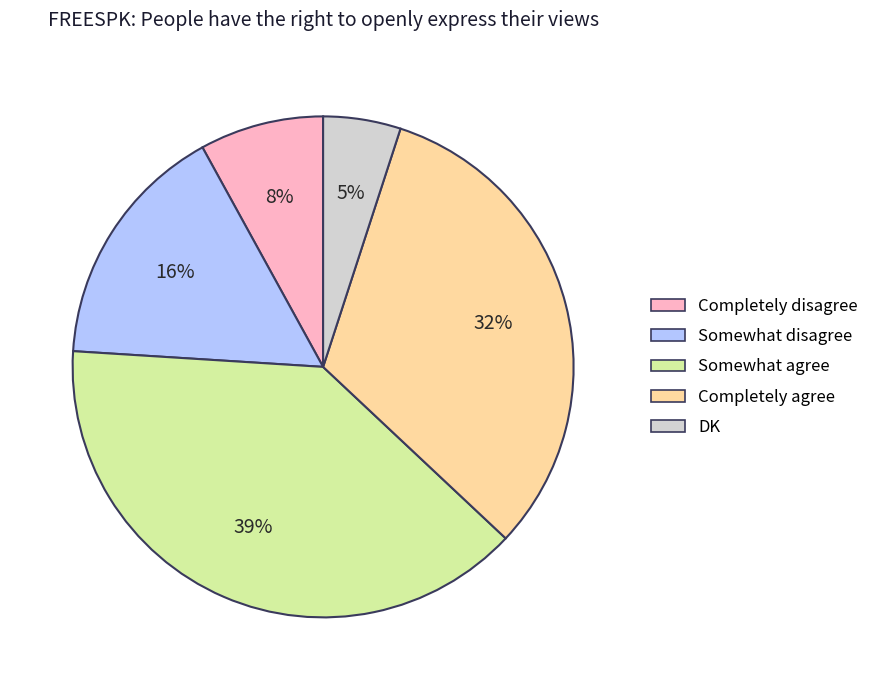

Which category has the smallest portion of the pie?

DK